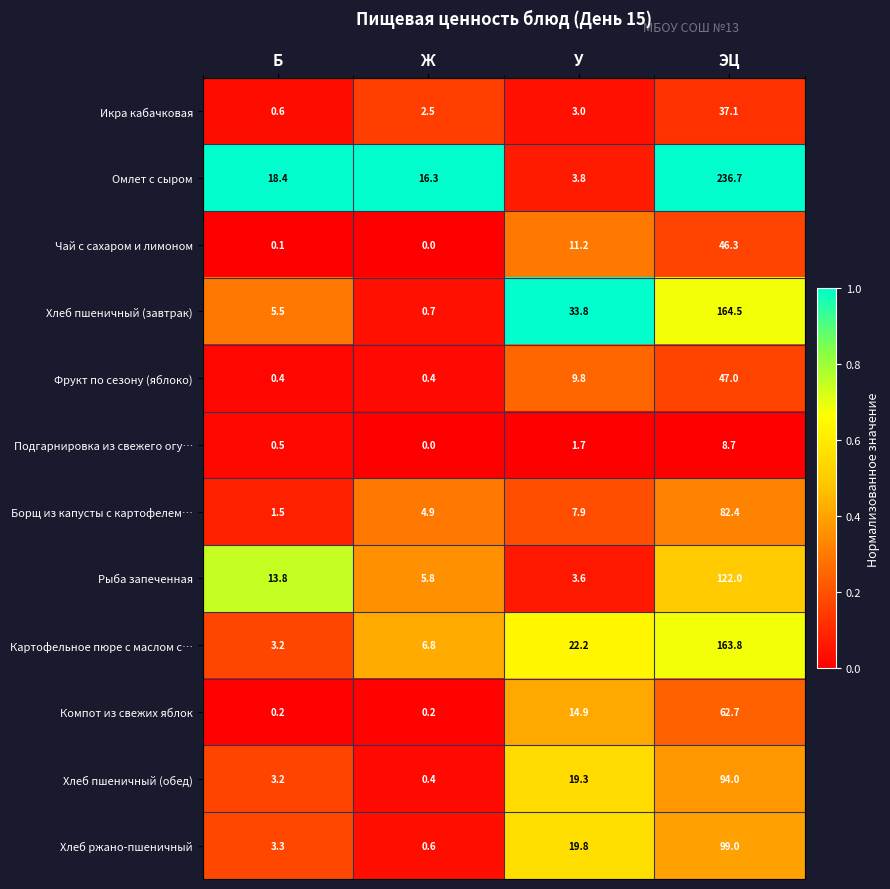

At which category is the sum across all series the highest?

ЭЦ